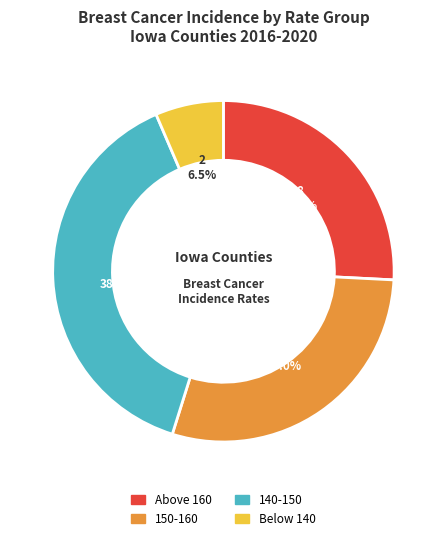

Is there any slice that represents more than half of the pie?

No